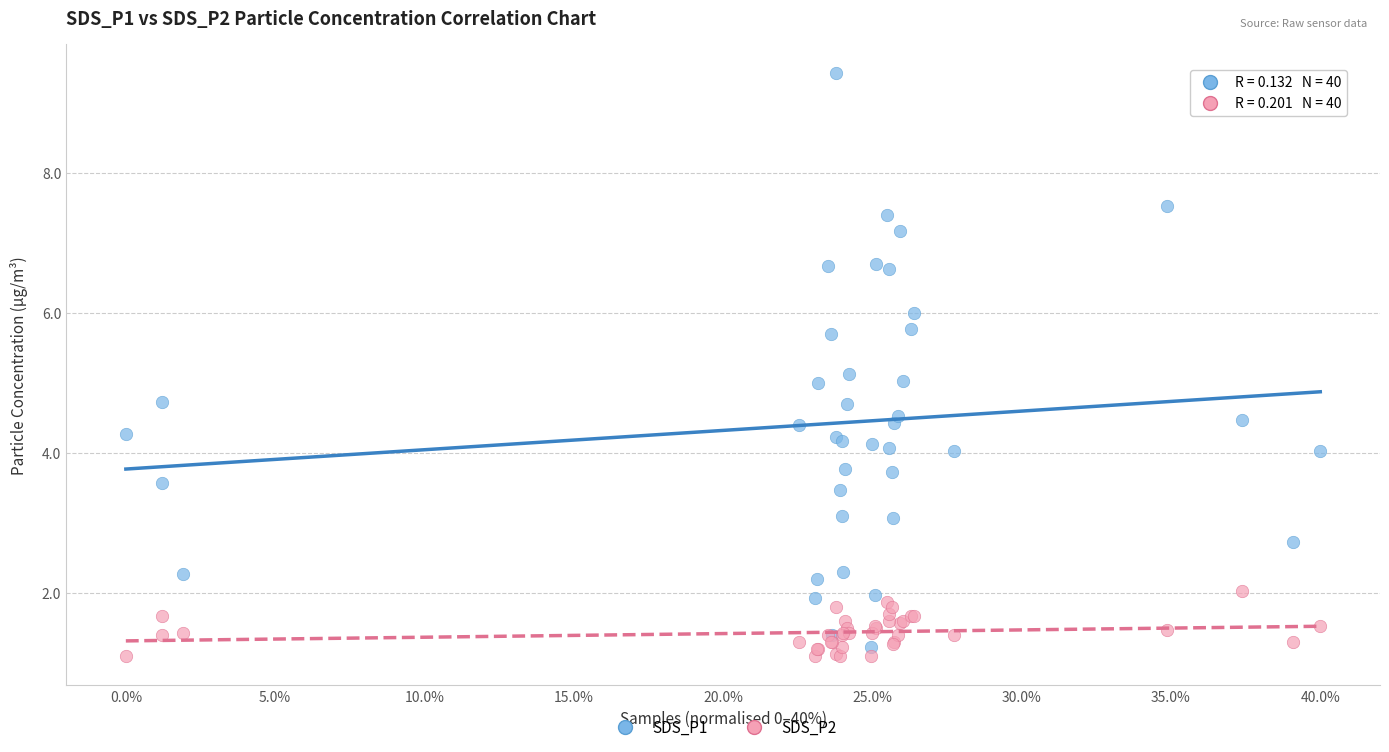

Which series contains the lowest Y value?

SDS_P2